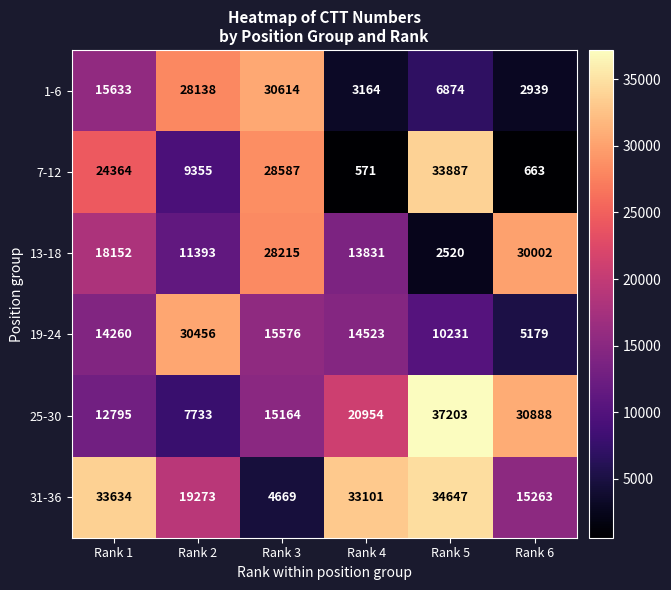

What is the sum of all 7-12 values?

97427